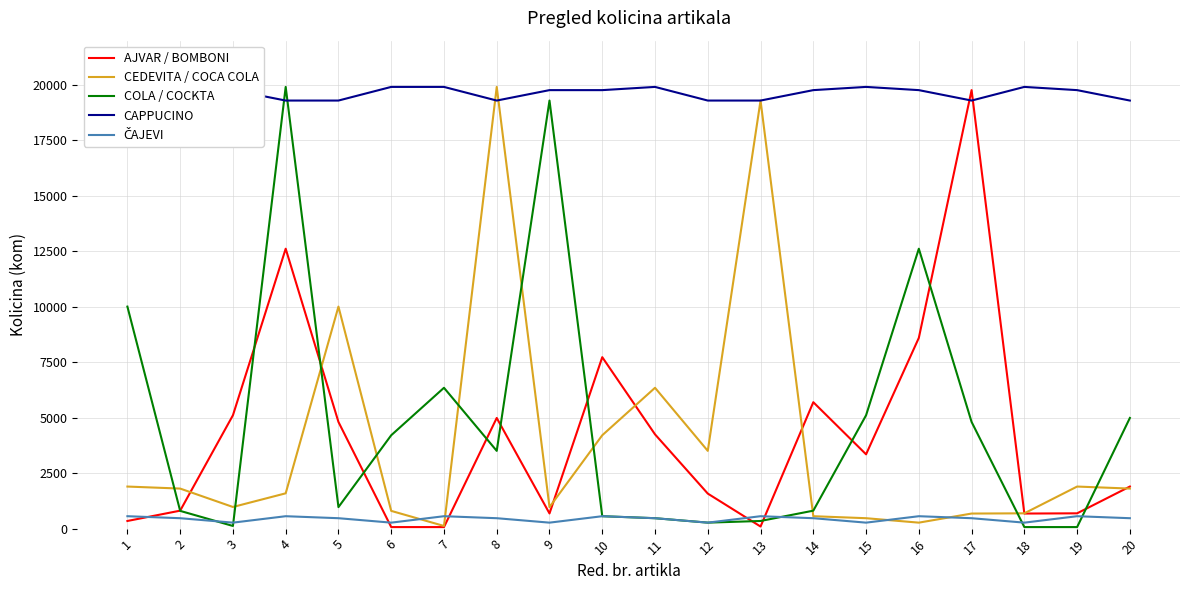

Is this an area chart (filled region under the line)?

No